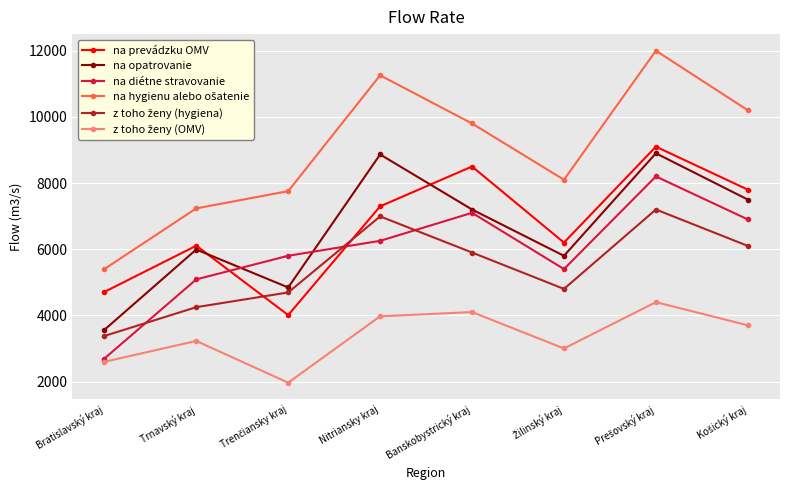

What is the difference between the highest and lowest values at Banskobystrický kraj?

5700